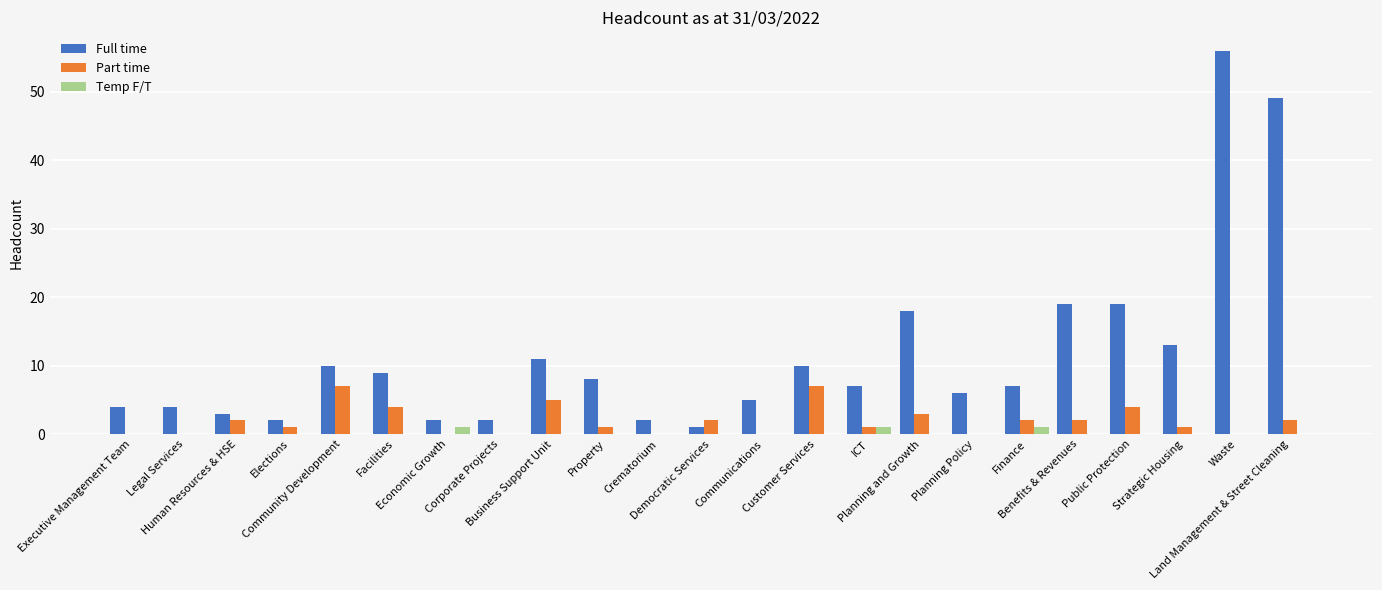

How many Part time values are between 0 and 3?

18